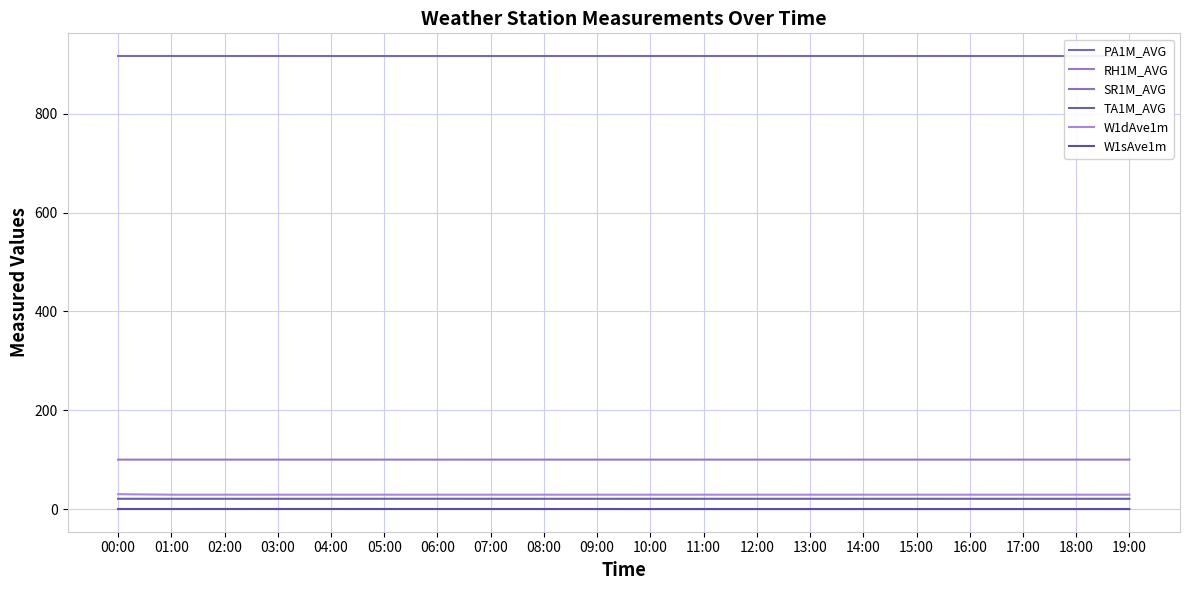

At how many categories does at least one series exceed 184?

20